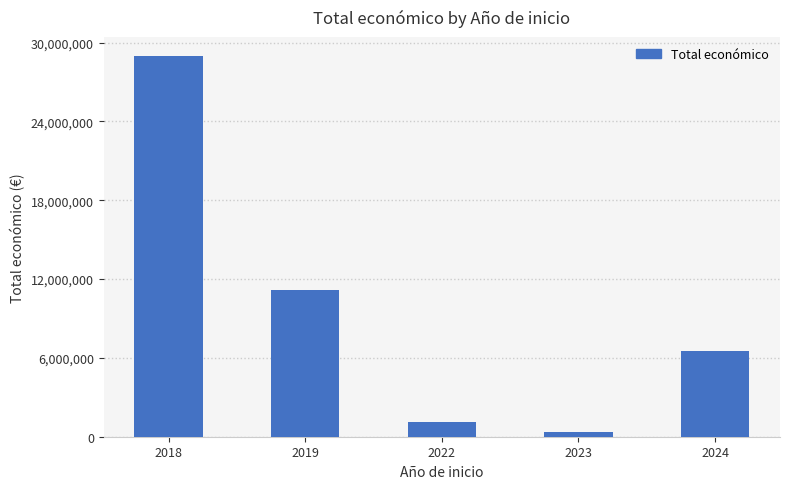

List the labels in order of value, smallest first.

2023, 2022, 2024, 2019, 2018